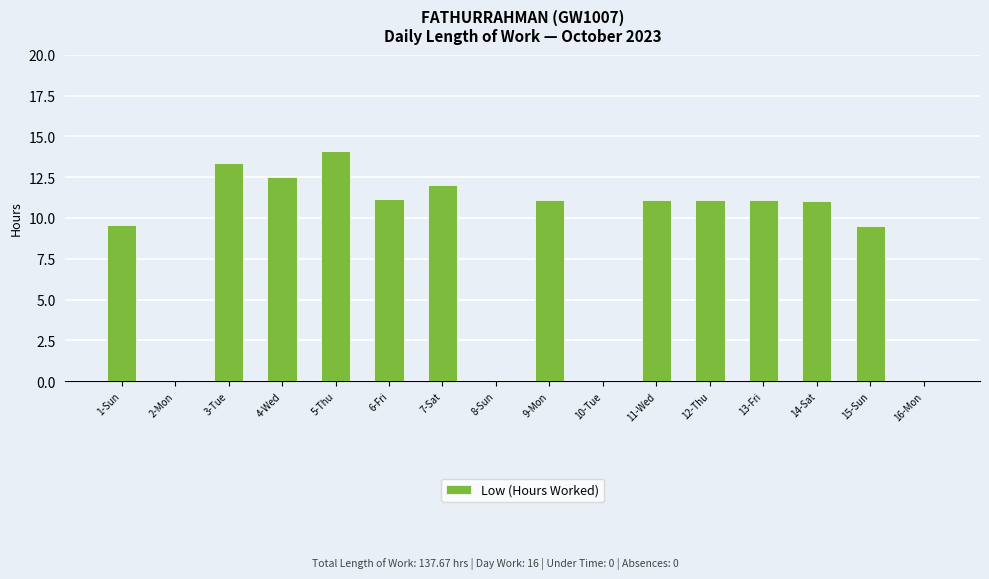

The value at 14-Sat is 18.4. True or false?

False